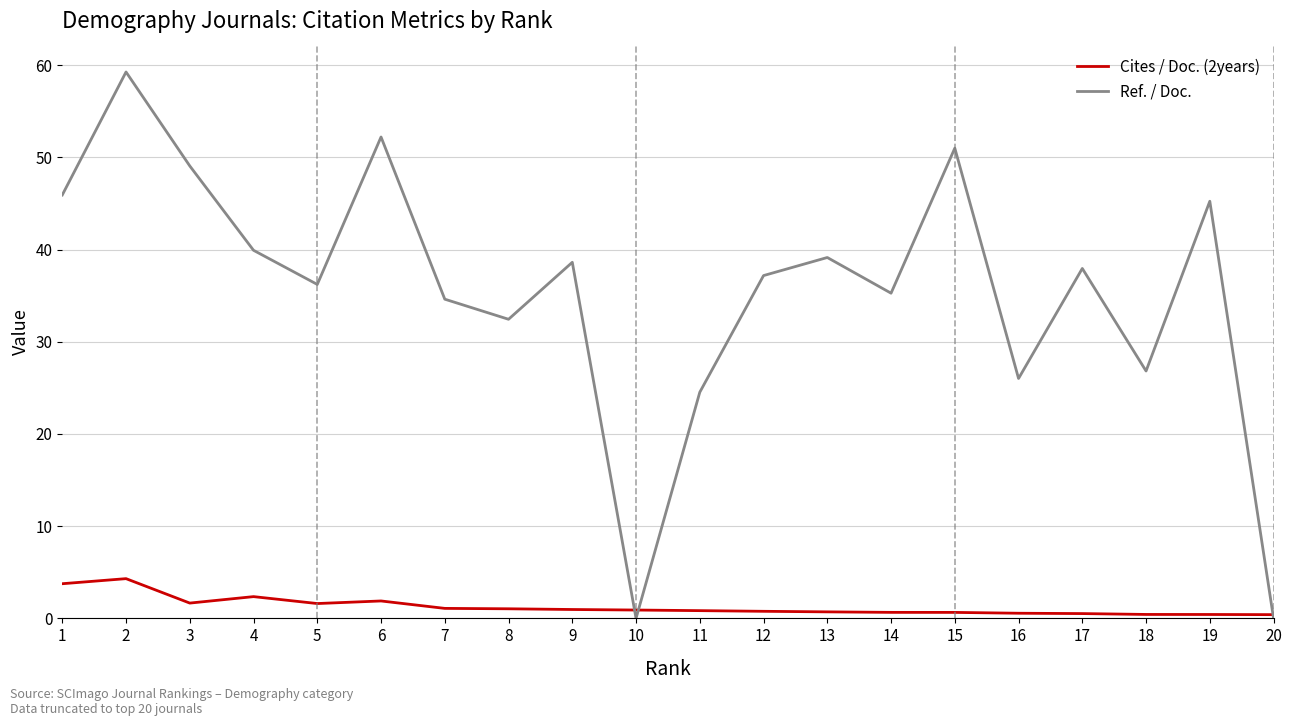

What is the difference between the maximum and minimum values in the Ref. / Doc. series?

59.3